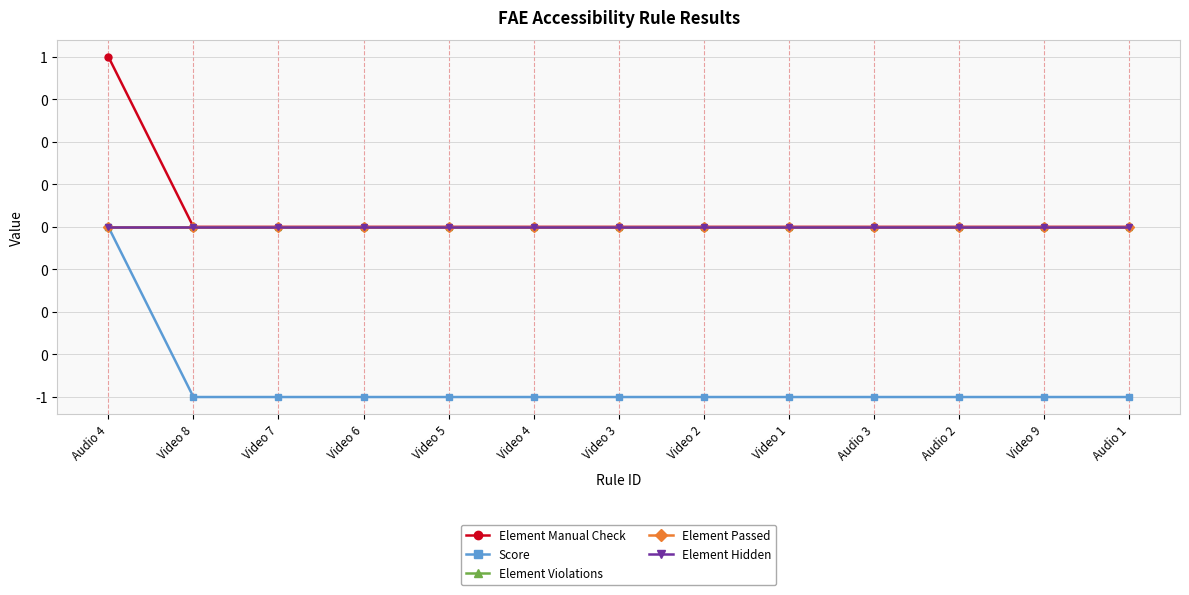

Is this an area chart (filled region under the line)?

No